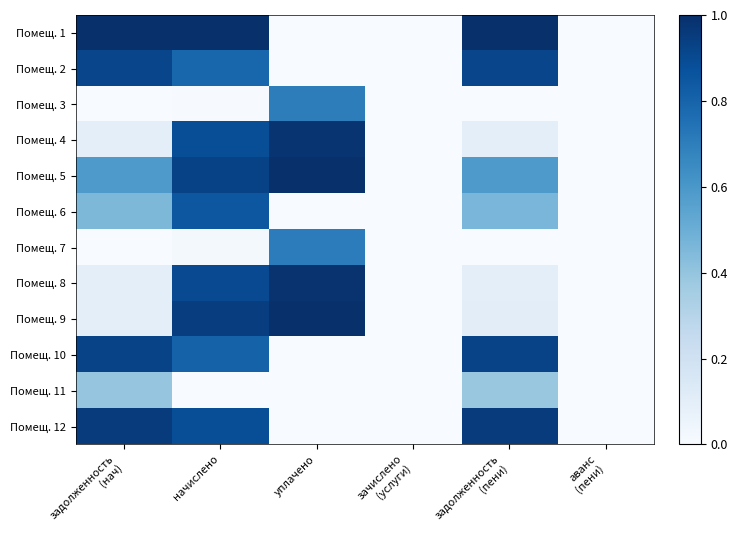

Reading right to left, list all the values displayed in this chart.

Помещ. 1: аванс
(пени)=0.0	задолженность
(пени)=1.0	зачислено
(услуги)=0.0	уплачено=0.0	начислено=1.0	задолженность
(нач)=1.0
Помещ. 2: аванс
(пени)=0.0	задолженность
(пени)=0.9	зачислено
(услуги)=0.0	уплачено=0.0	начислено=0.8	задолженность
(нач)=0.9
Помещ. 3: аванс
(пени)=0.0	задолженность
(пени)=0.0	зачислено
(услуги)=0.0	уплачено=0.7	начислено=0.0	задолженность
(нач)=0.0
Помещ. 4: аванс
(пени)=0.0	задолженность
(пени)=0.1	зачислено
(услуги)=0.0	уплачено=1.0	начислено=0.9	задолженность
(нач)=0.1
Помещ. 5: аванс
(пени)=0.0	задолженность
(пени)=0.6	зачислено
(услуги)=0.0	уплачено=1.0	начислено=0.9	задолженность
(нач)=0.6
Помещ. 6: аванс
(пени)=0.0	задолженность
(пени)=0.5	зачислено
(услуги)=0.0	уплачено=0.0	начислено=0.8	задолженность
(нач)=0.5
Помещ. 7: аванс
(пени)=0.0	задолженность
(пени)=0.0	зачислено
(услуги)=0.0	уплачено=0.7	начислено=0.0	задолженность
(нач)=0.0
Помещ. 8: аванс
(пени)=0.0	задолженность
(пени)=0.1	зачислено
(услуги)=0.0	уплачено=1.0	начислено=0.9	задолженность
(нач)=0.1
Помещ. 9: аванс
(пени)=0.0	задолженность
(пени)=0.1	зачислено
(услуги)=0.0	уплачено=1.0	начислено=0.9	задолженность
(нач)=0.1
Помещ. 10: аванс
(пени)=0.0	задолженность
(пени)=0.9	зачислено
(услуги)=0.0	уплачено=0.0	начислено=0.8	задолженность
(нач)=0.9
Помещ. 11: аванс
(пени)=0.0	задолженность
(пени)=0.4	зачислено
(услуги)=0.0	уплачено=0.0	начислено=0.0	задолженность
(нач)=0.4
Помещ. 12: аванс
(пени)=0.0	задолженность
(пени)=1.0	зачислено
(услуги)=0.0	уплачено=0.0	начислено=0.9	задолженность
(нач)=1.0